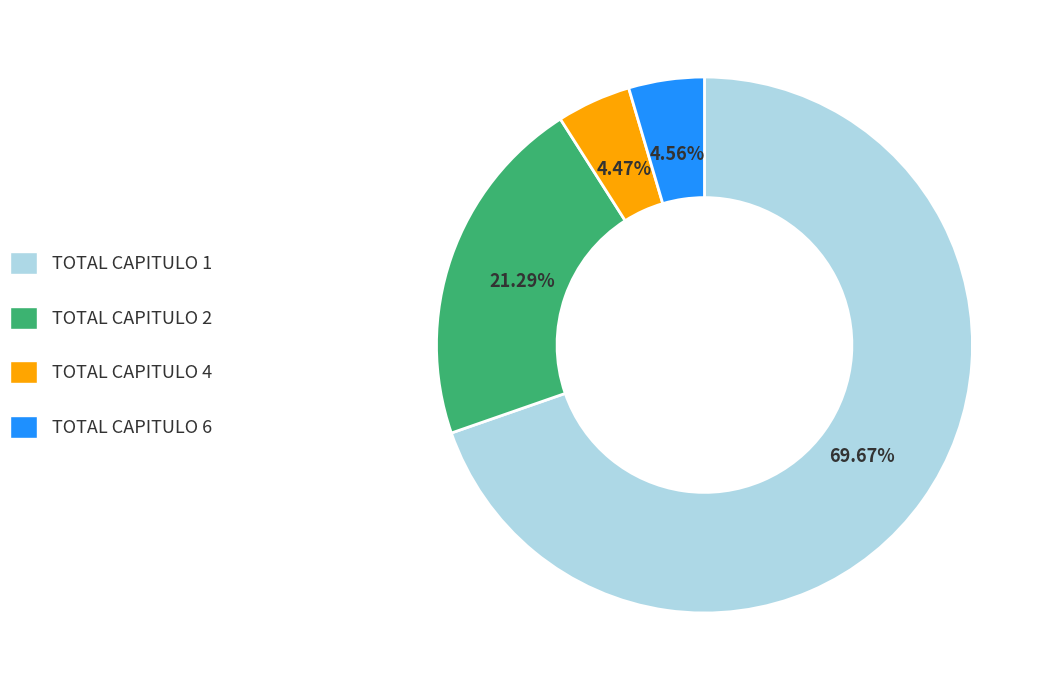

Is it true that TOTAL CAPITULO 1 is 84% of the pie?

False